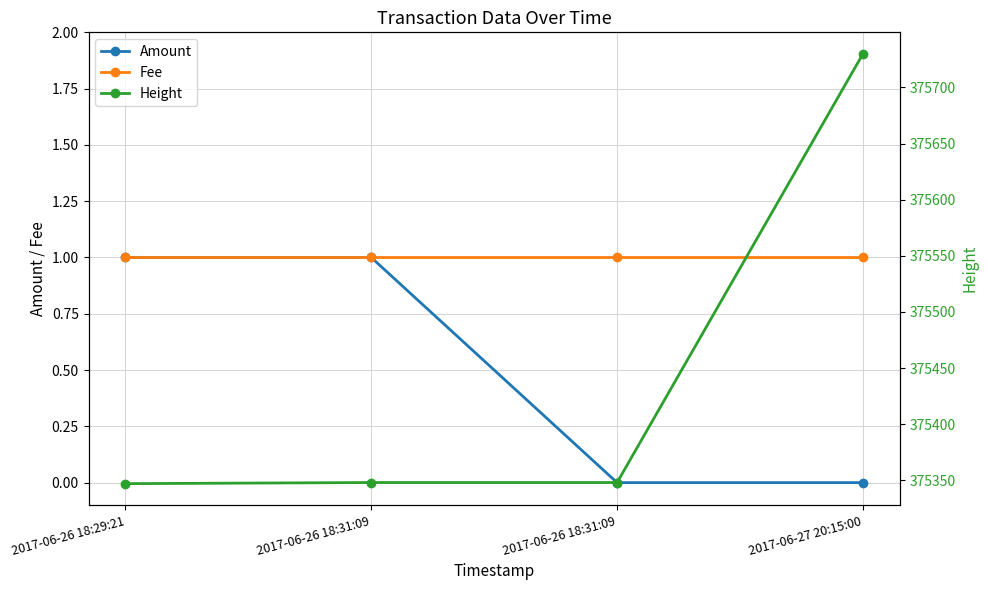

Reading right to left, transcribe all the data shown in this chart.

Amount: 0	0	1	1
Fee: 1	1	1	1
Height: 375730	375348	375348	375347